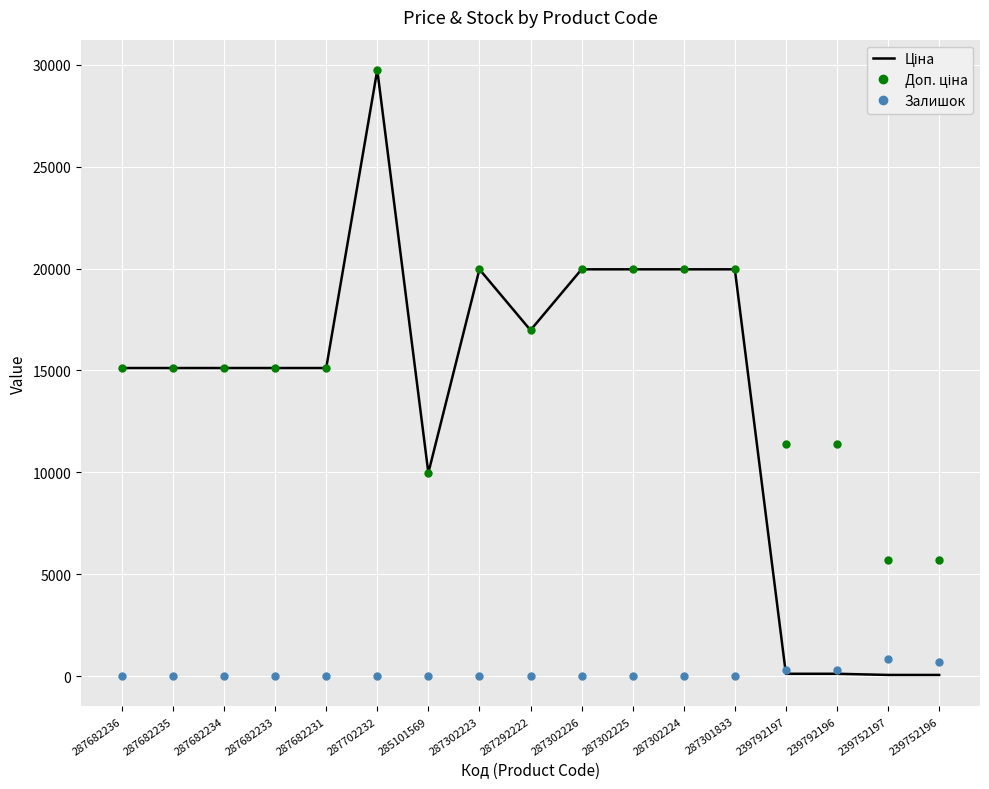

What is the spread (max minus min) of values at 287682234?

15120.0